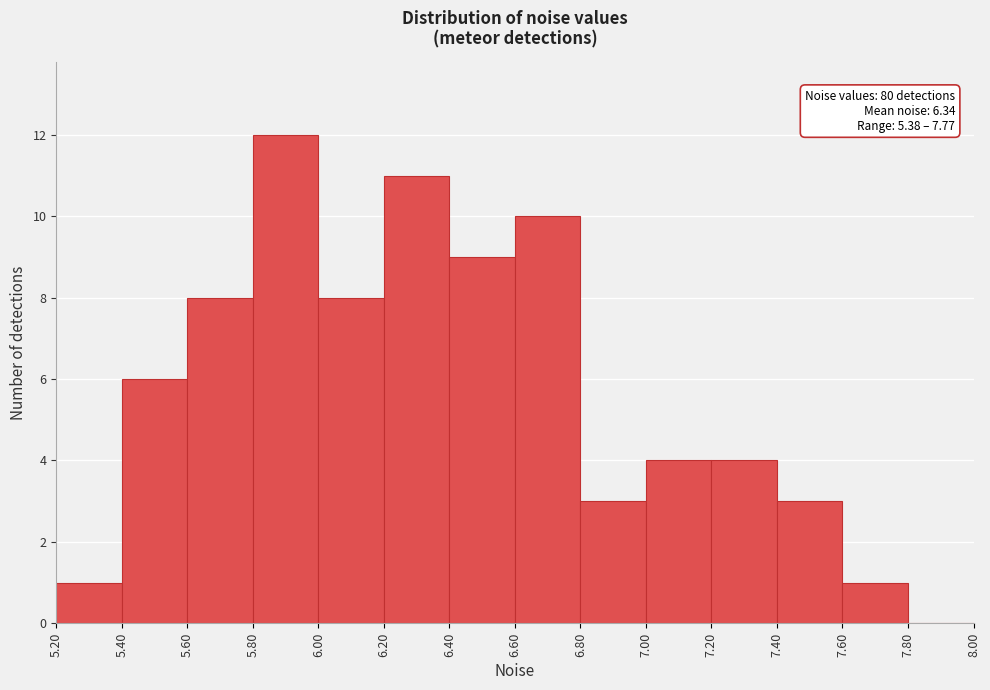

Which range on the x-axis has the tallest bar?

5.80 to 6.00